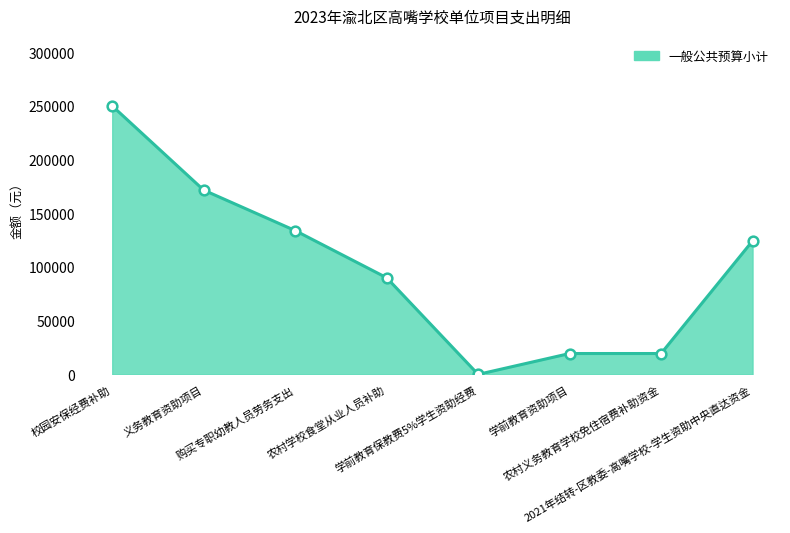

How many lines are shown in the chart?

1